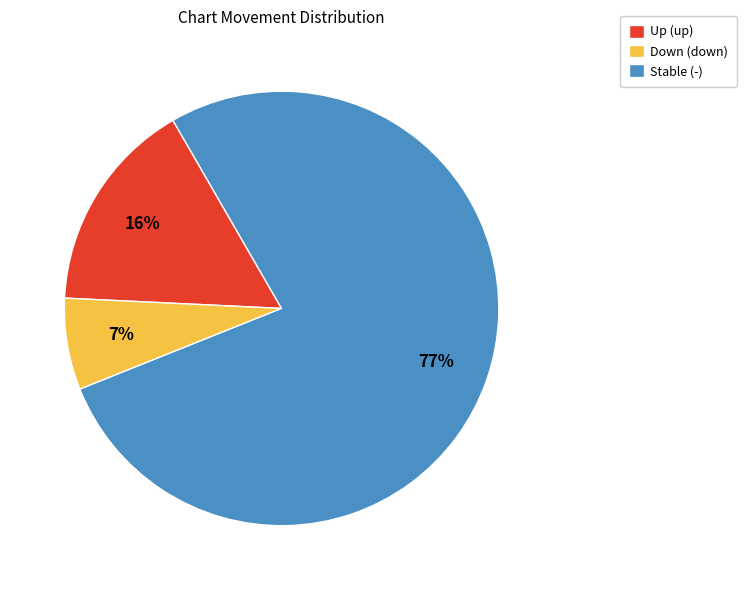

Which slice represents more than half of the pie?

Stable (-)